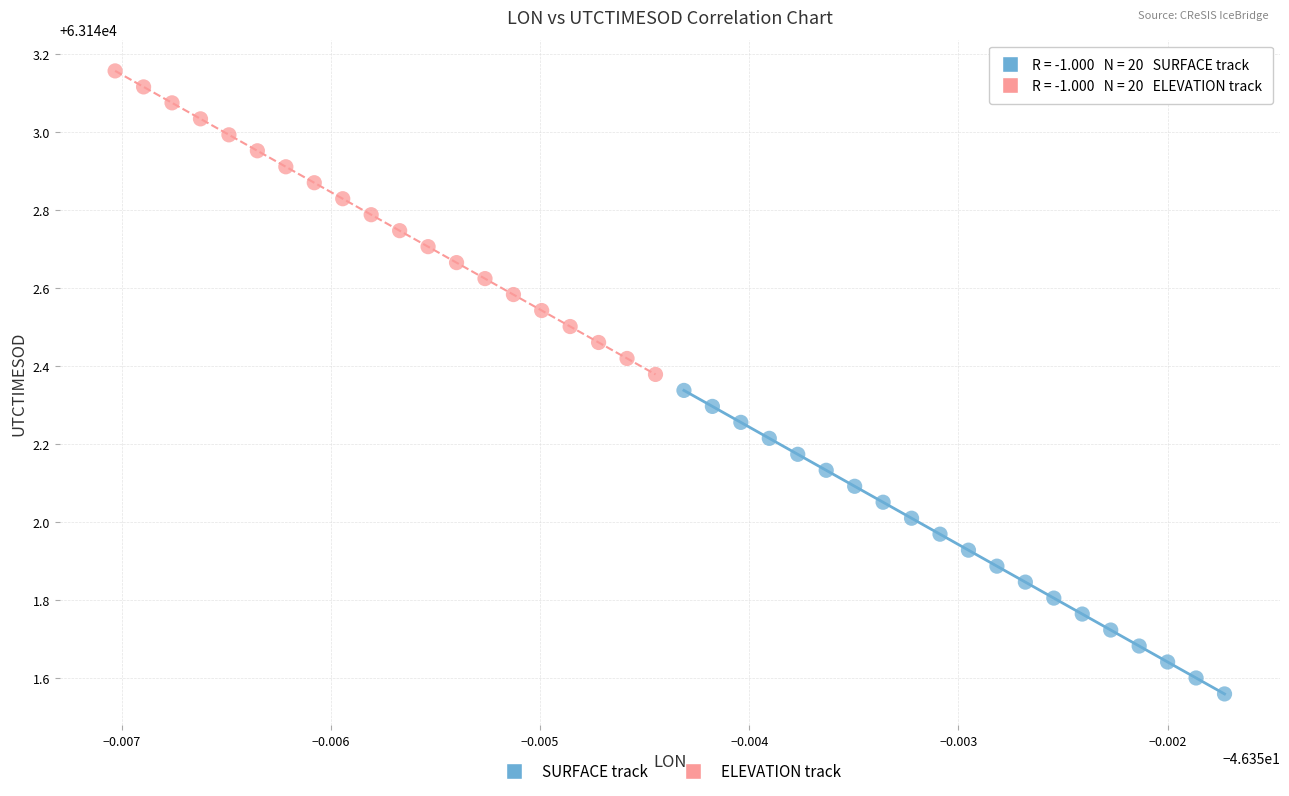

Which series reaches the maximum Y coordinate?

ELEVATION track